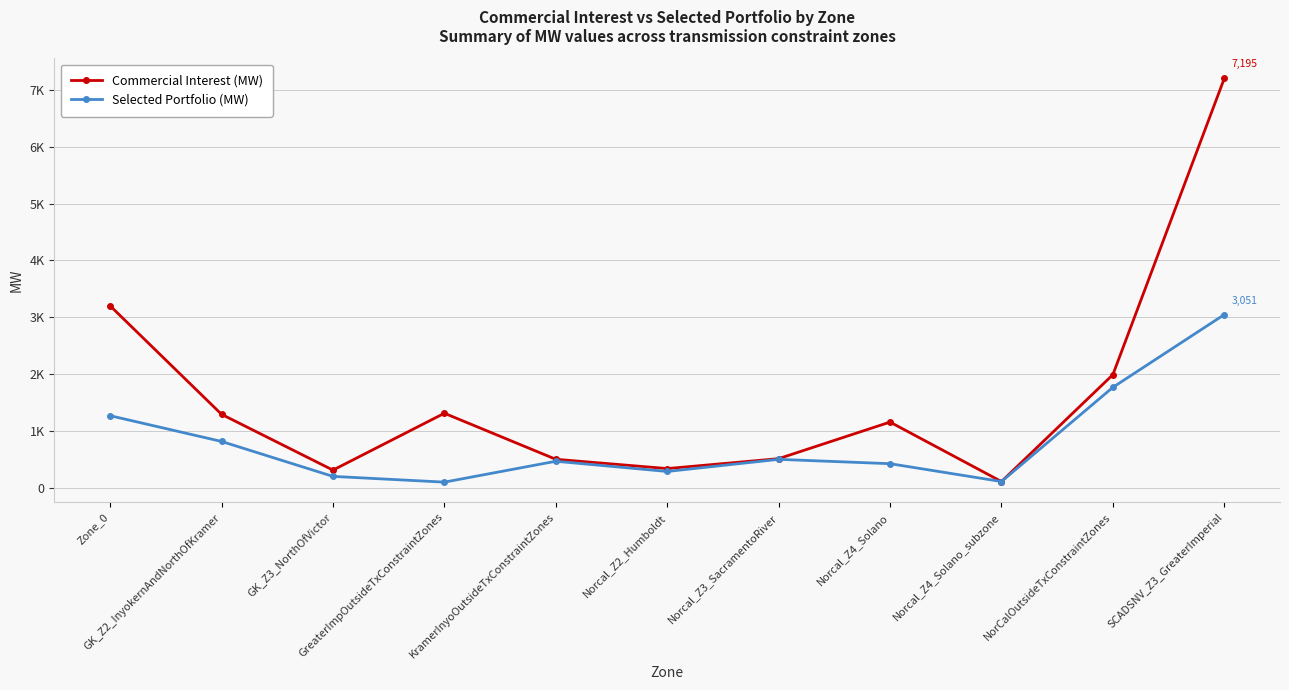

What is the label of the 1st point from the right?

SCADSNV_Z3_GreaterImperial